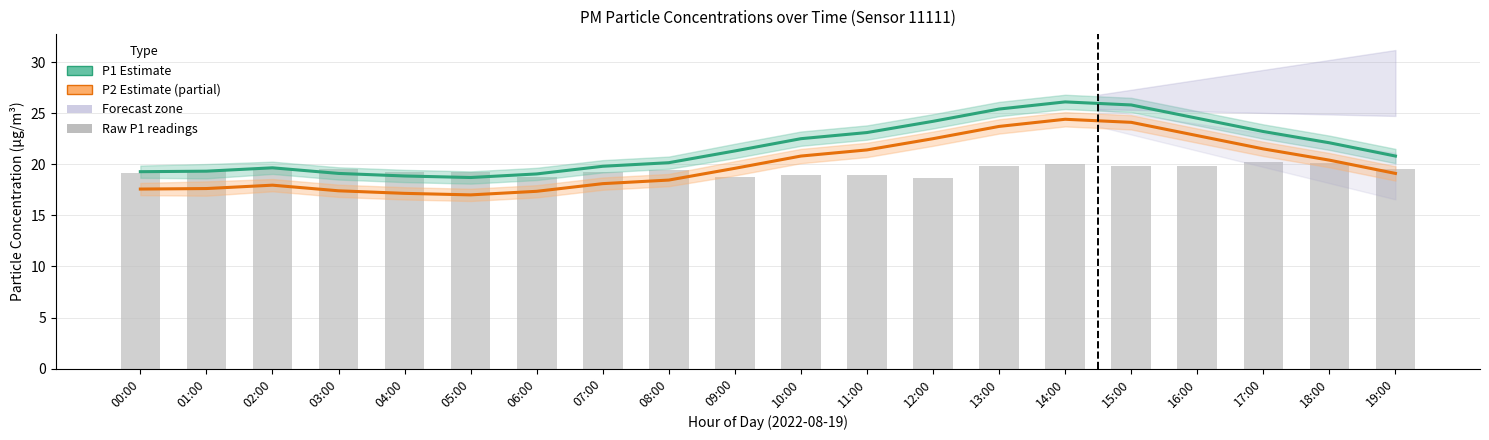

What is the difference between the maximum and minimum values in the P2 Estimate (partial) series?

7.4